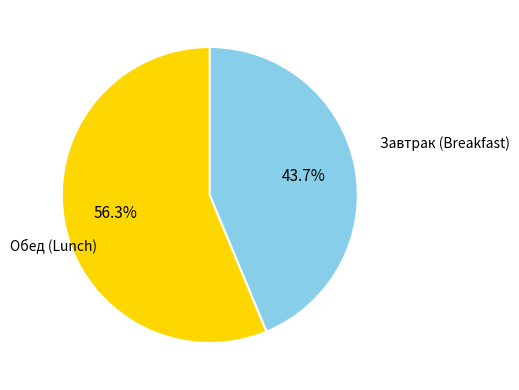

What is the majority slice?

Обед (Lunch)